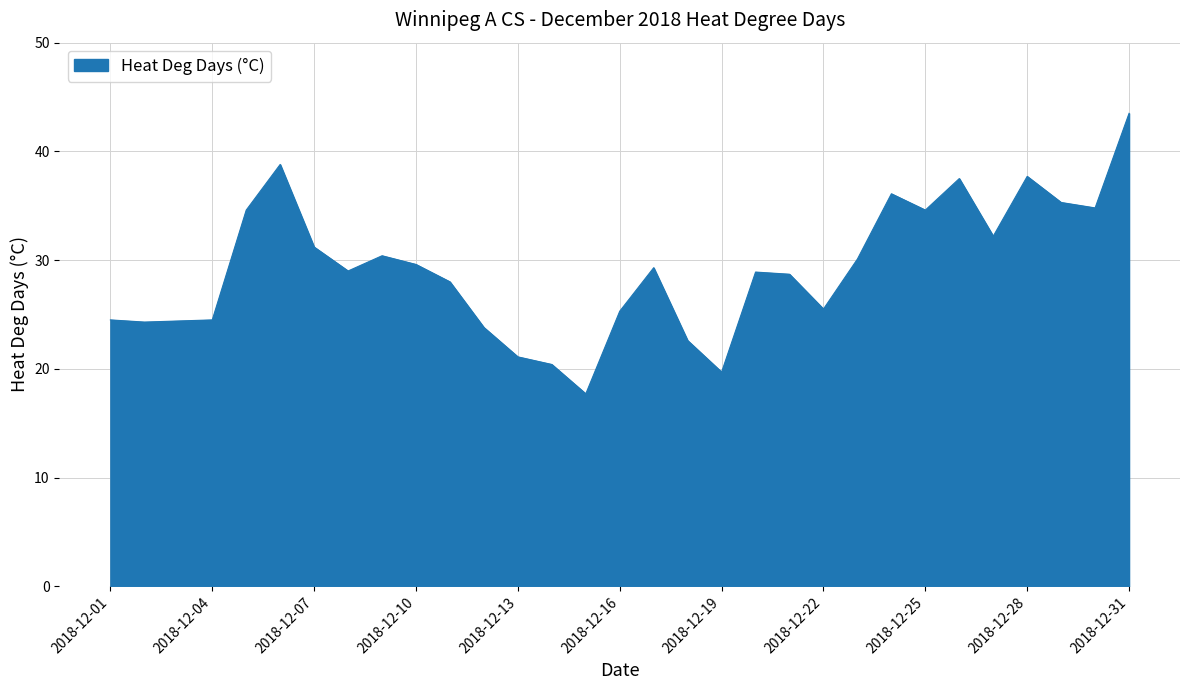

What is the maximum value shown in the chart?

43.5